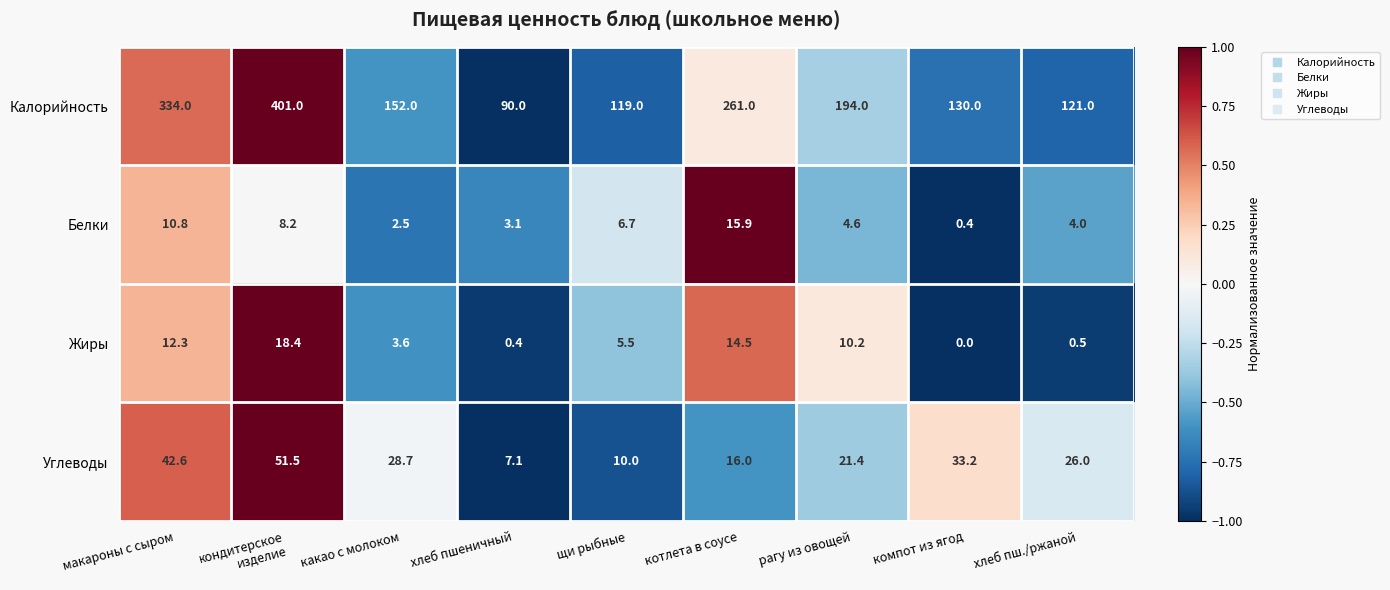

What is the sum of the Белки values at какао с молоком and котлета в соусе?

18.4